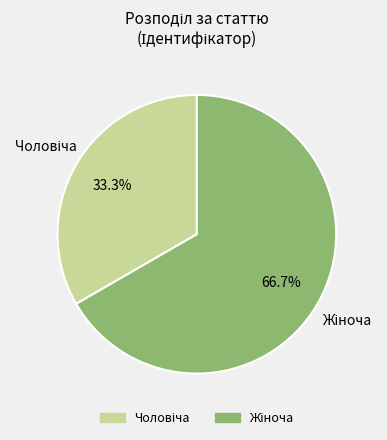

Is there any slice that represents more than half of the pie?

Yes